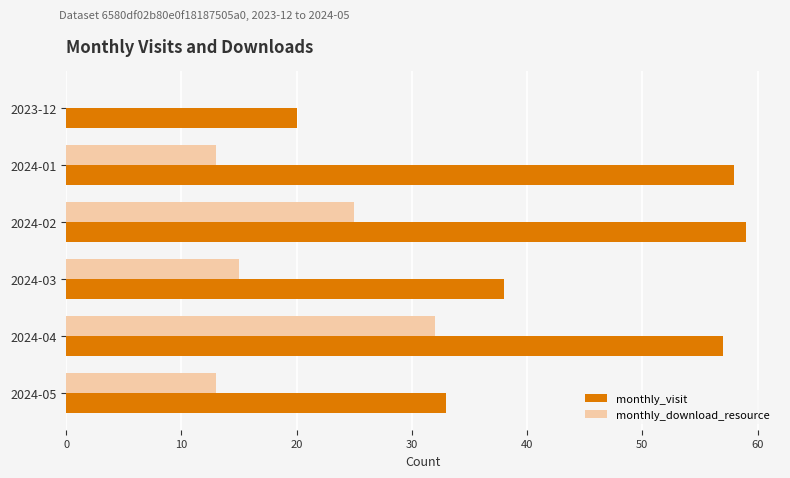

Which series changed the most between 2024-01 and 2024-05?

monthly_visit